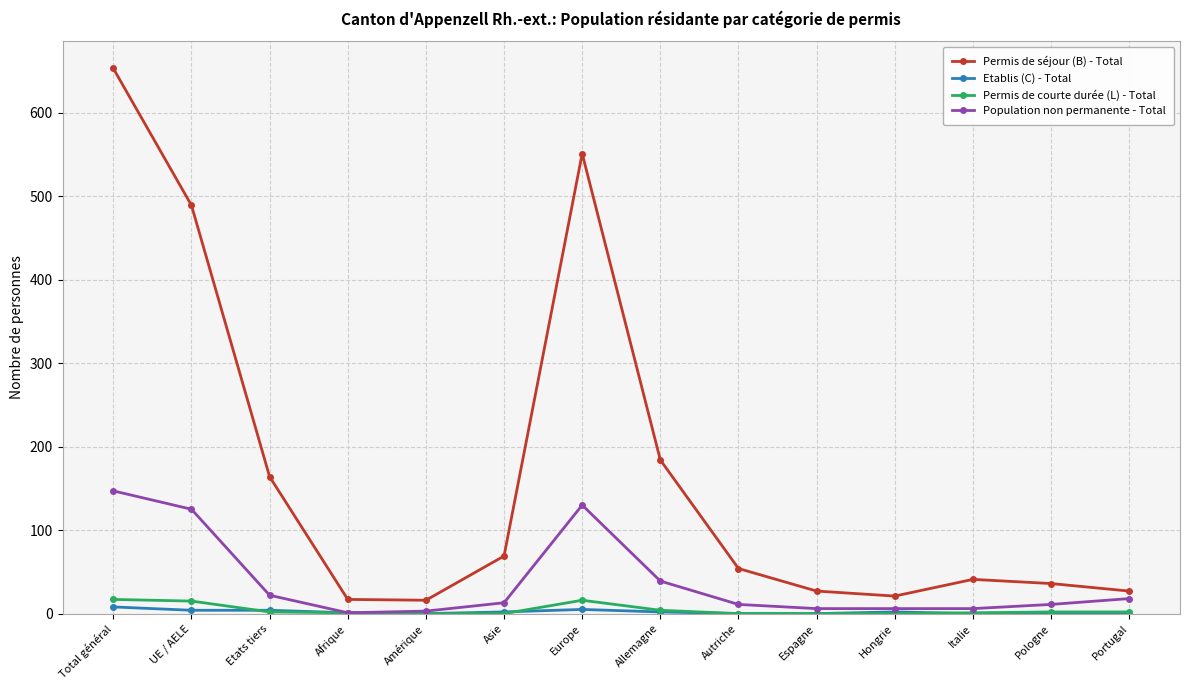

What is the label of the 14th point from the left?

Portugal